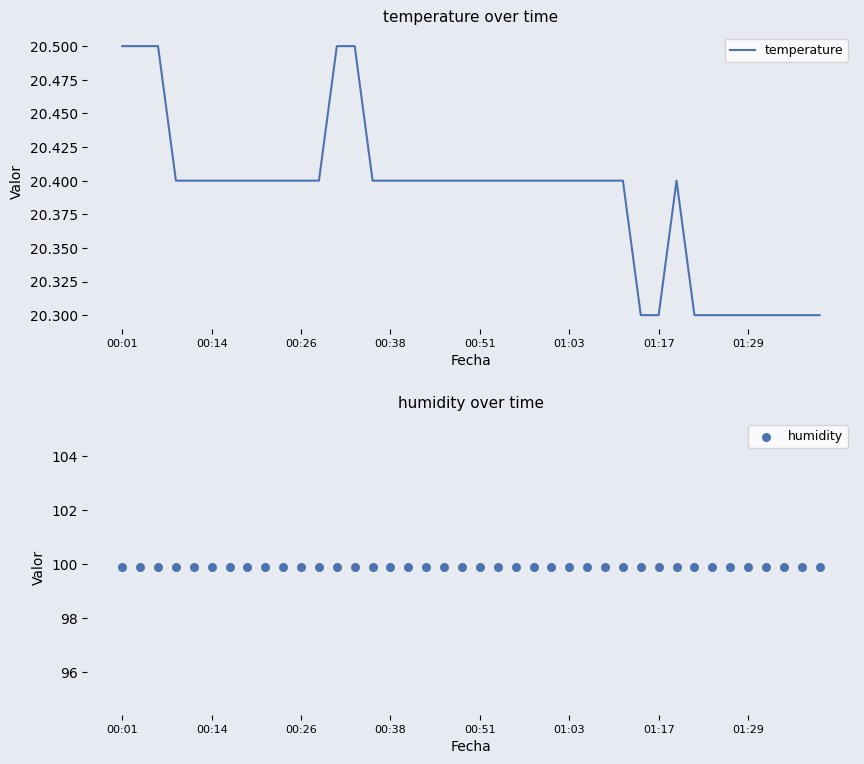

Which series has the largest total across all categories?

humidity